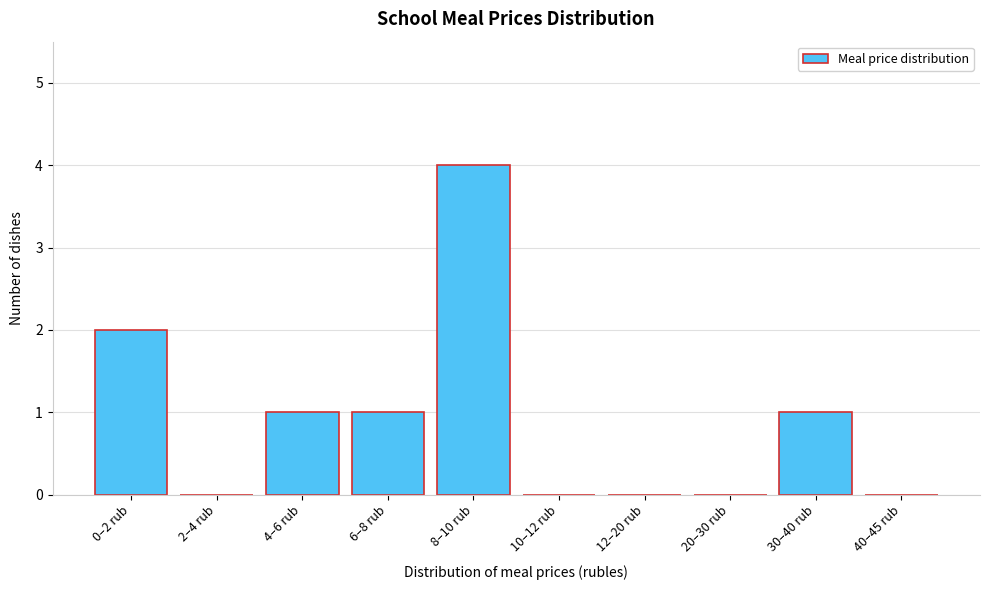

Reading left to right, list all the values displayed in this chart.

0–2 rub=2	2–4 rub=0	4–6 rub=1	6–8 rub=1	8–10 rub=4	10–12 rub=0	12–20 rub=0	20–30 rub=0	30–40 rub=1	40–45 rub=0